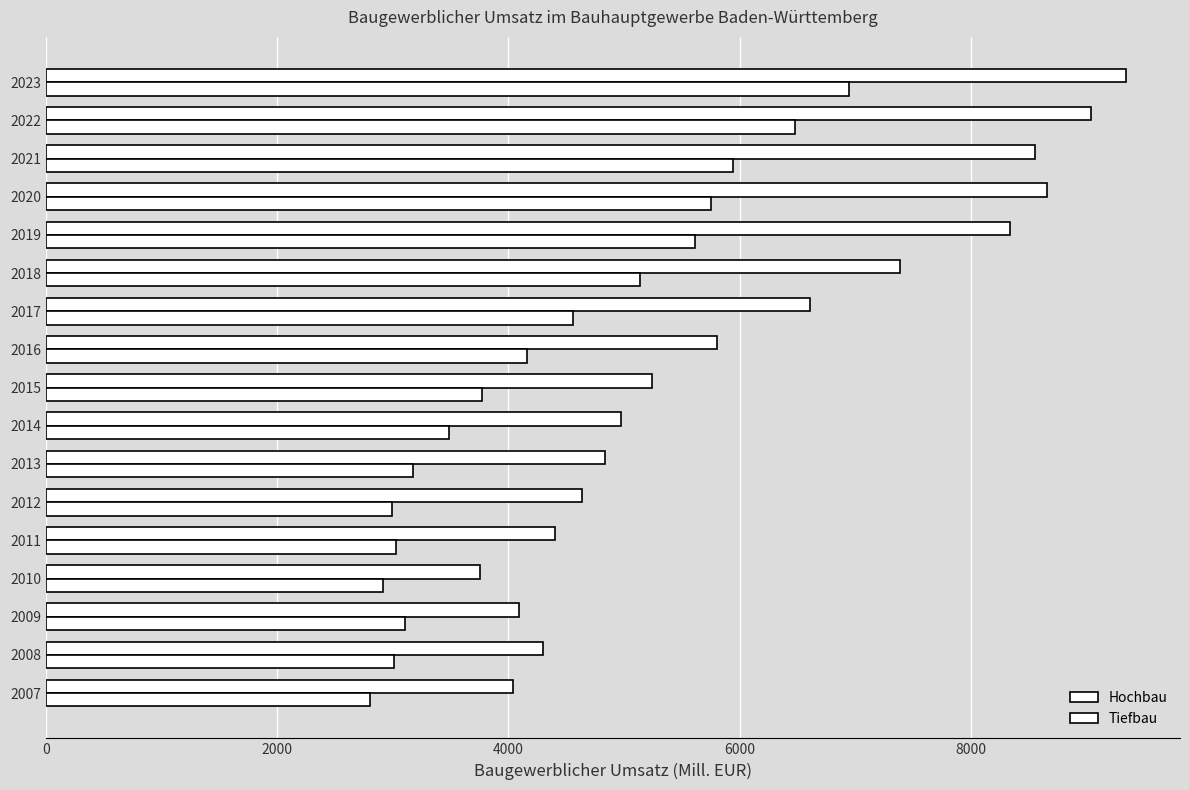

At how many categories does at least one series exceed 6316?

7